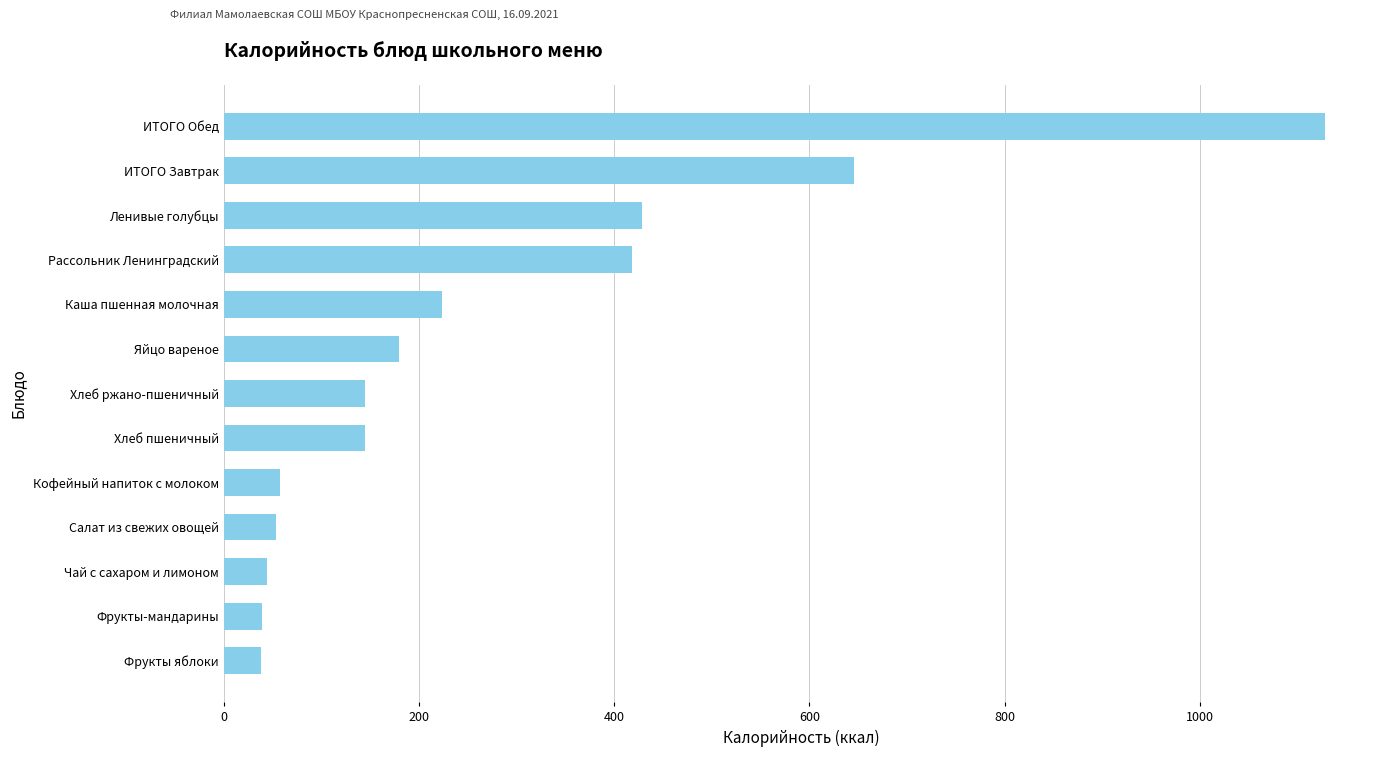

What is the difference between the maximum and minimum values?

1090